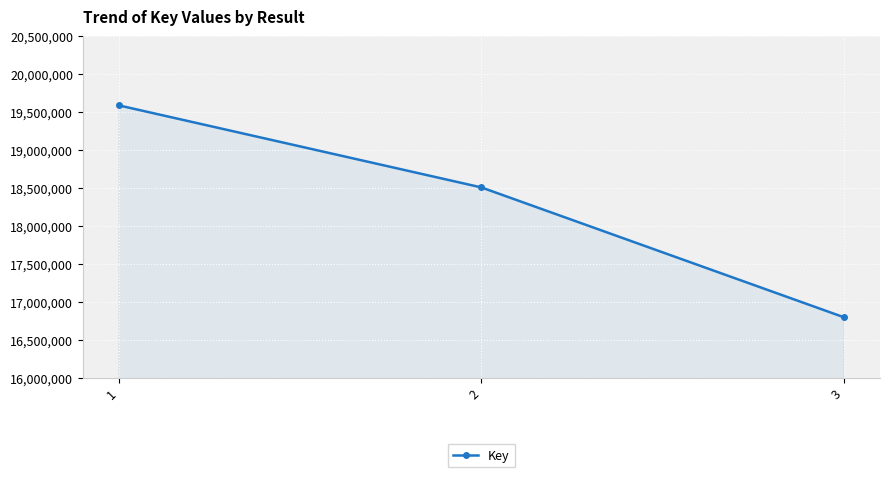

What is the maximum value shown in the chart?

19586122